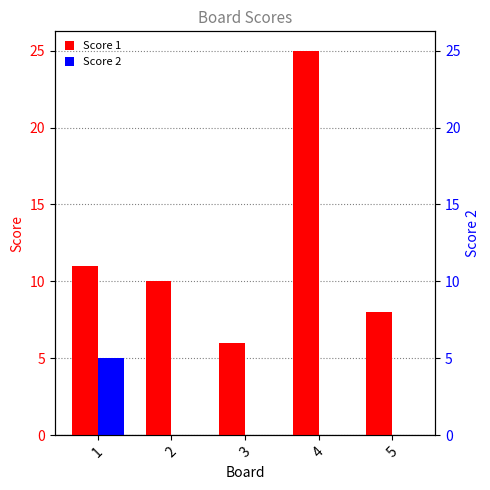

Between 4 and 5, which series saw the biggest shift?

Score 1